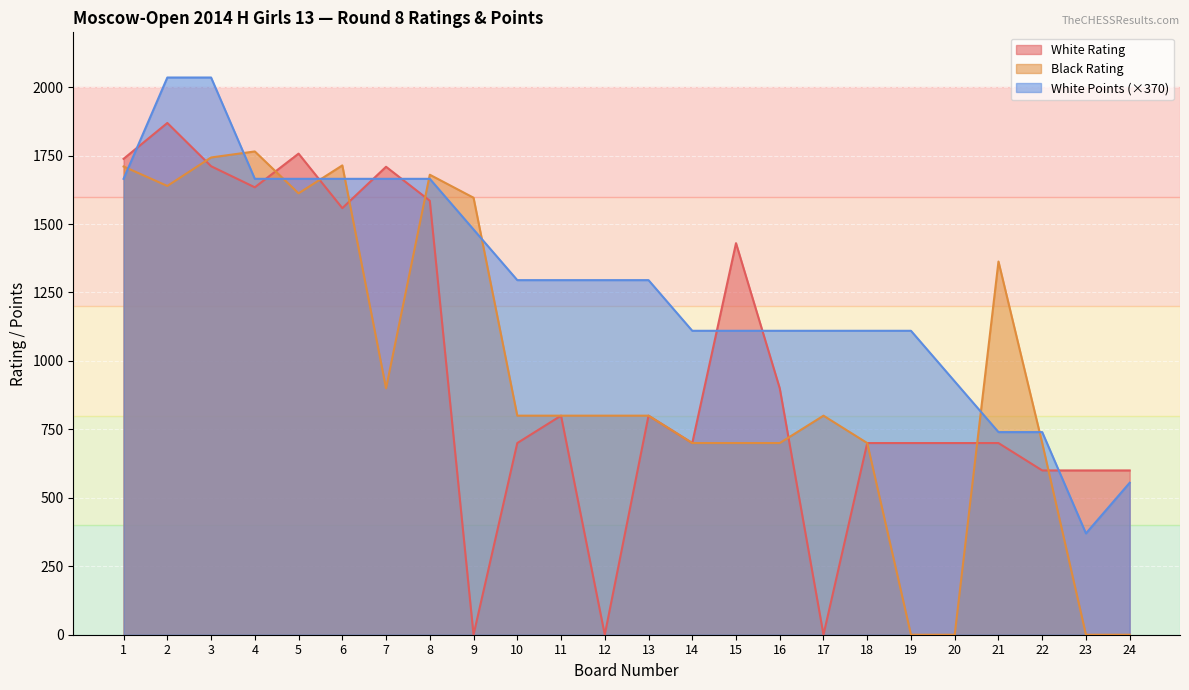

How many lines are shown in the chart?

3